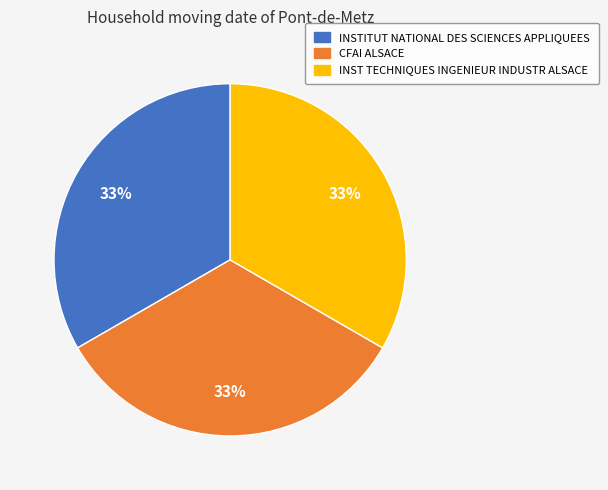

The INSTITUT NATIONAL DES SCIENCES APPLIQUEES slice represents 46% of the pie. True or false?

False